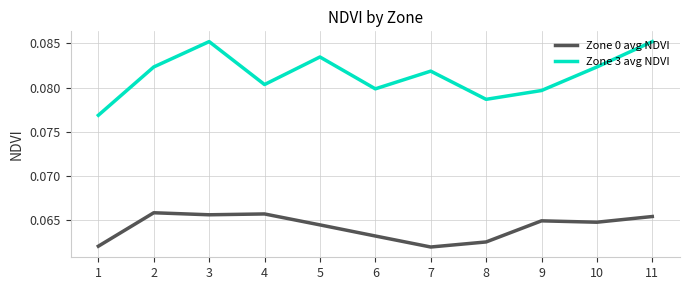

Which series has the largest total across all categories?

Zone 3 avg NDVI